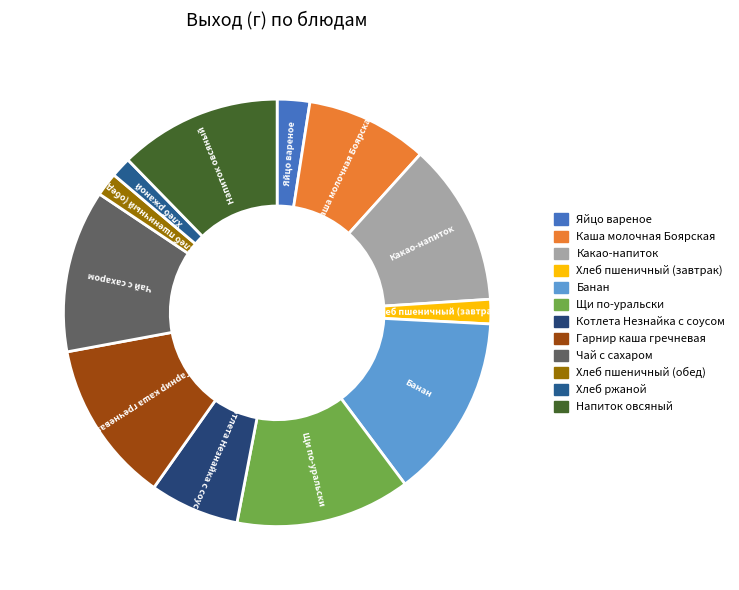

Count the number of slices in the pie.

12